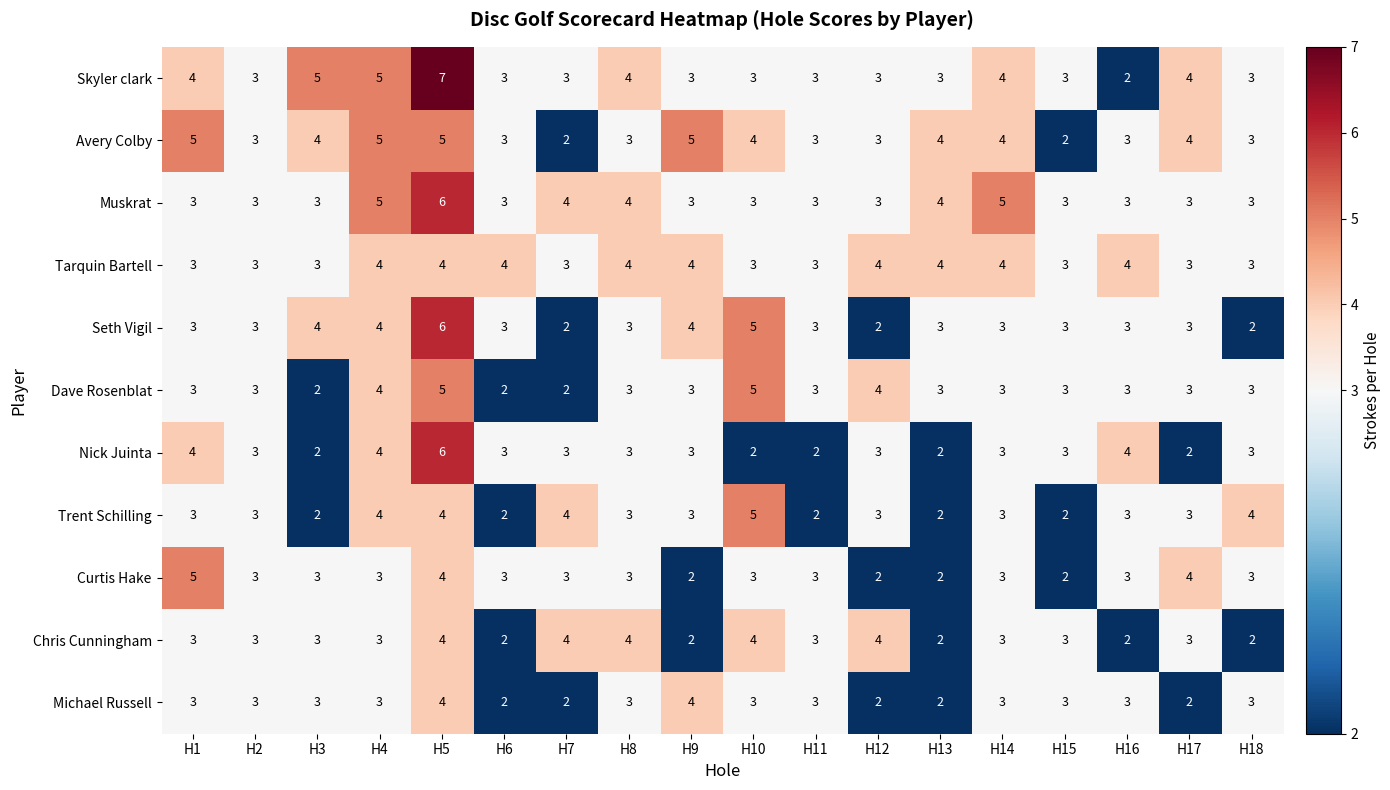

What is the sum of the Trent Schilling values at H14 and H12?

6